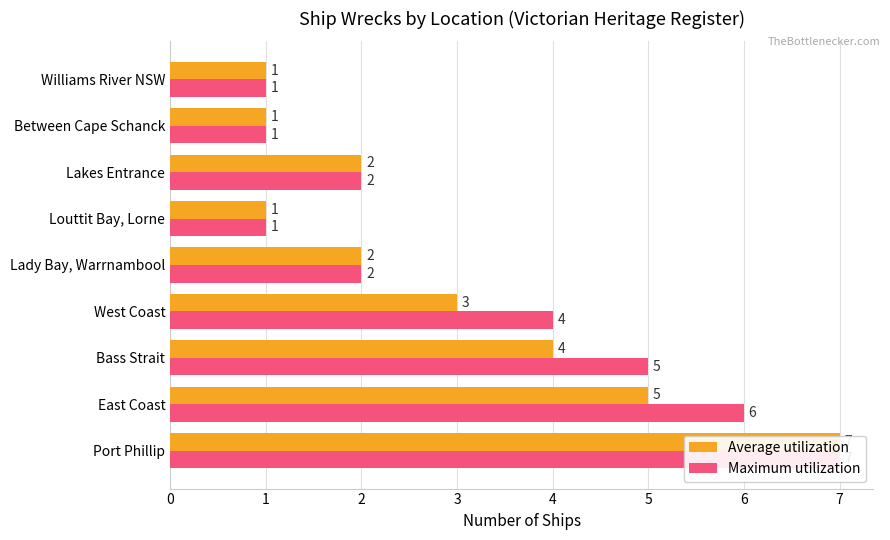

How many Average utilization values are between 1 and 4?

7